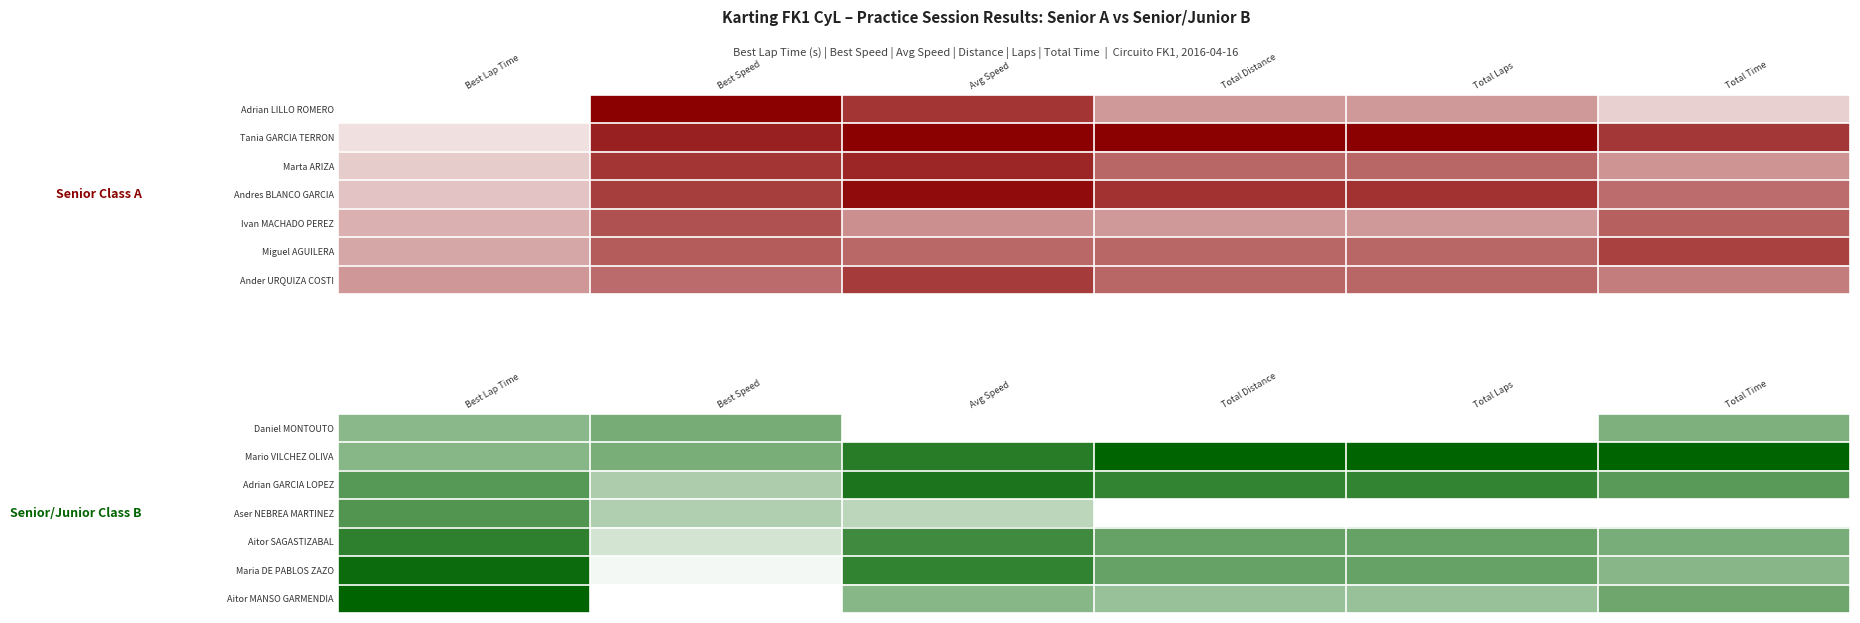

Which category has the lowest value in the Aitor SAGASTIZABAL series?

Best Speed